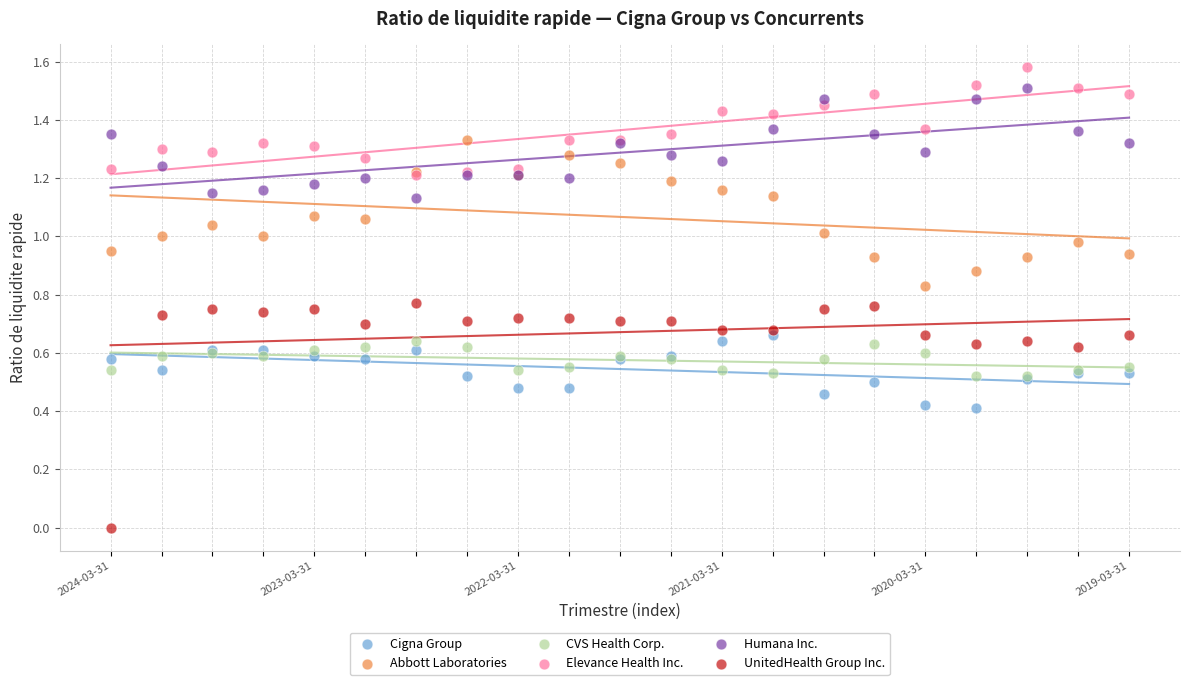

Which series reaches the maximum Y coordinate?

Elevance Health Inc.